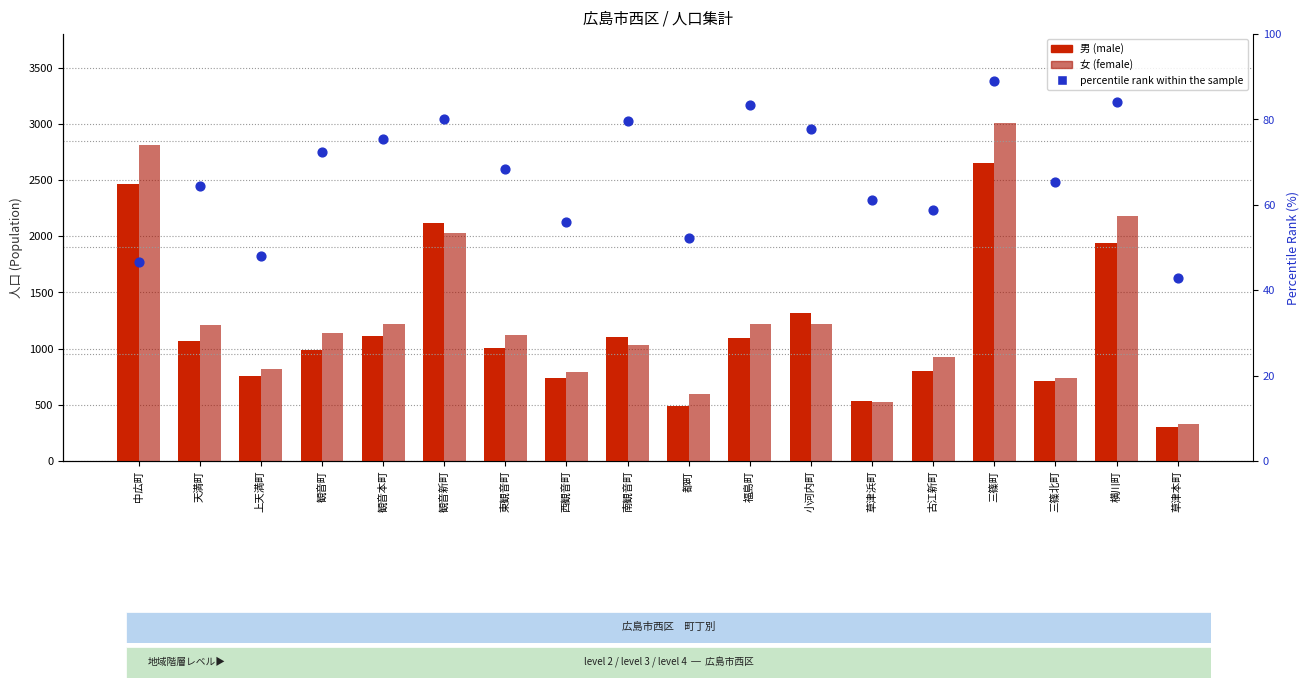

At which category is the sum across all series the highest?

三篠町